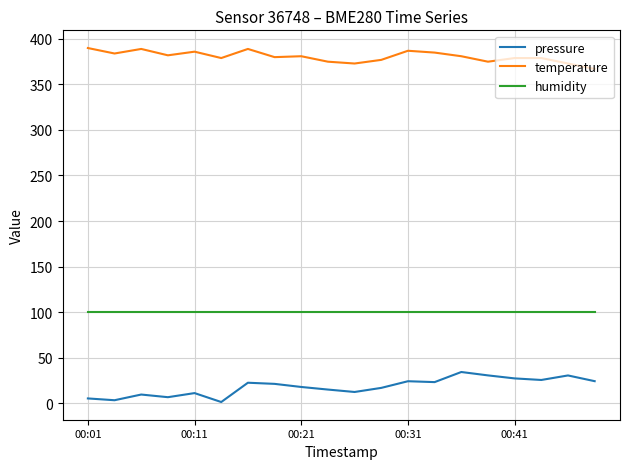

What is the sum of all pressure values?

360.1